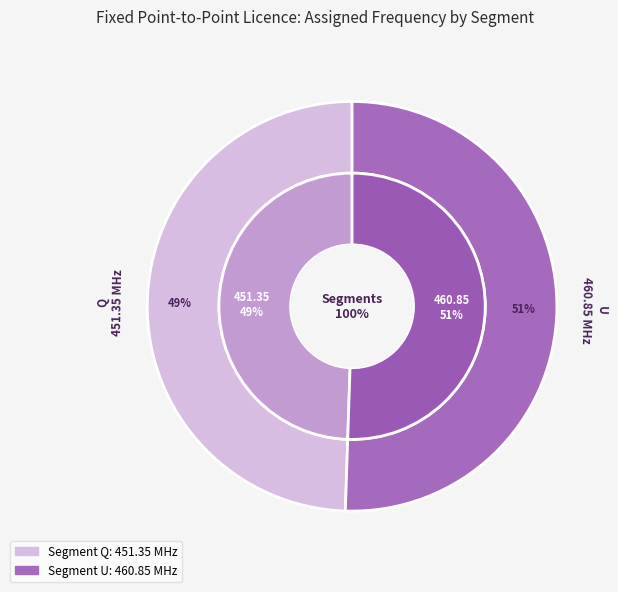

Count the number of slices in the pie.

2